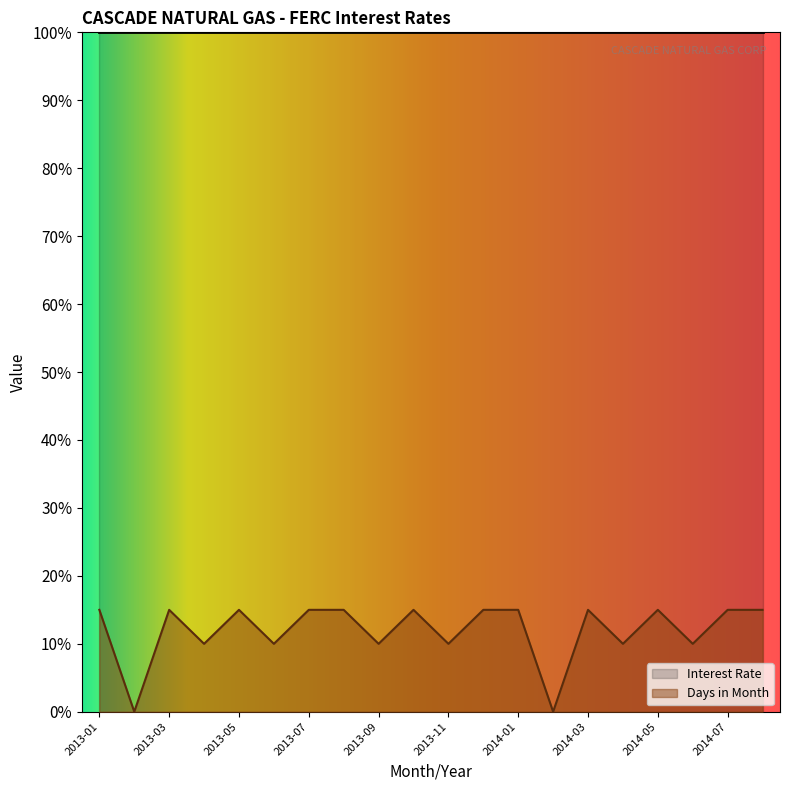

How many lines are shown in the chart?

1